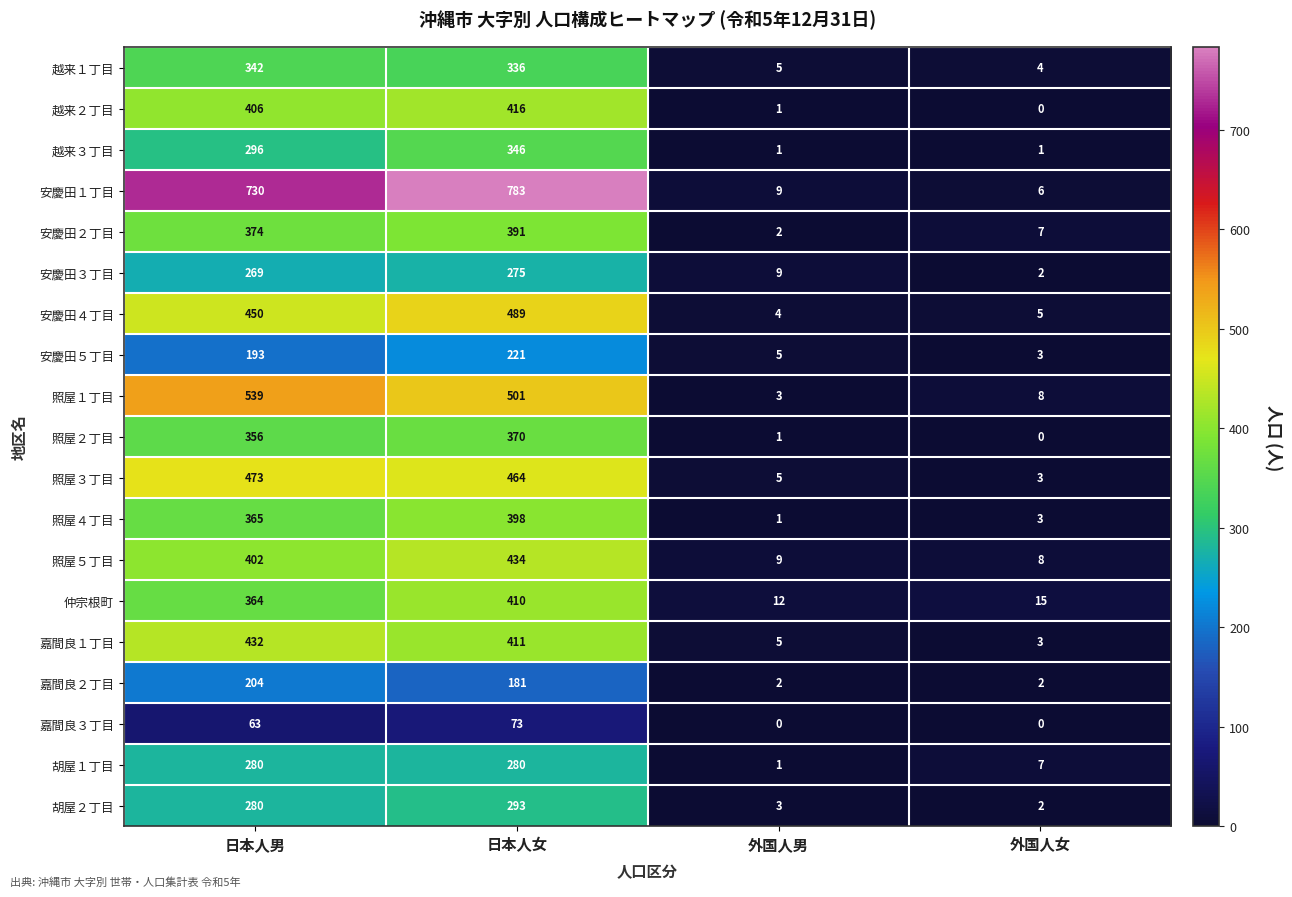

Between 日本人男 and 外国人女, which series saw the biggest shift?

安慶田１丁目